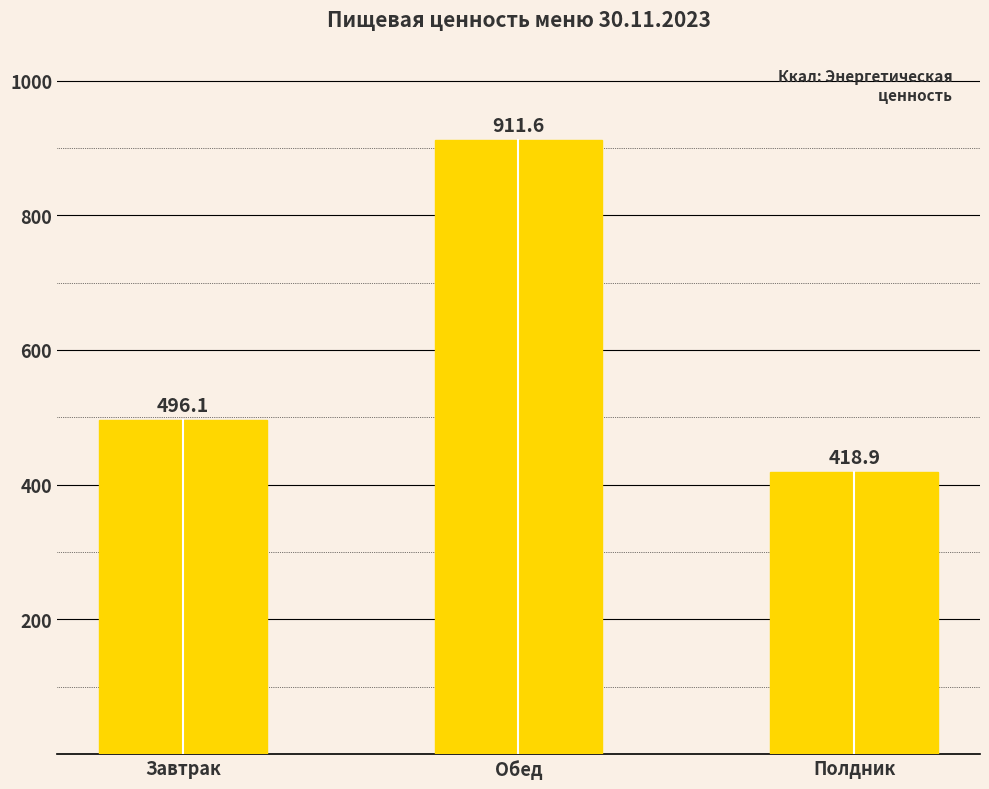

How many data points are less than 496?

1